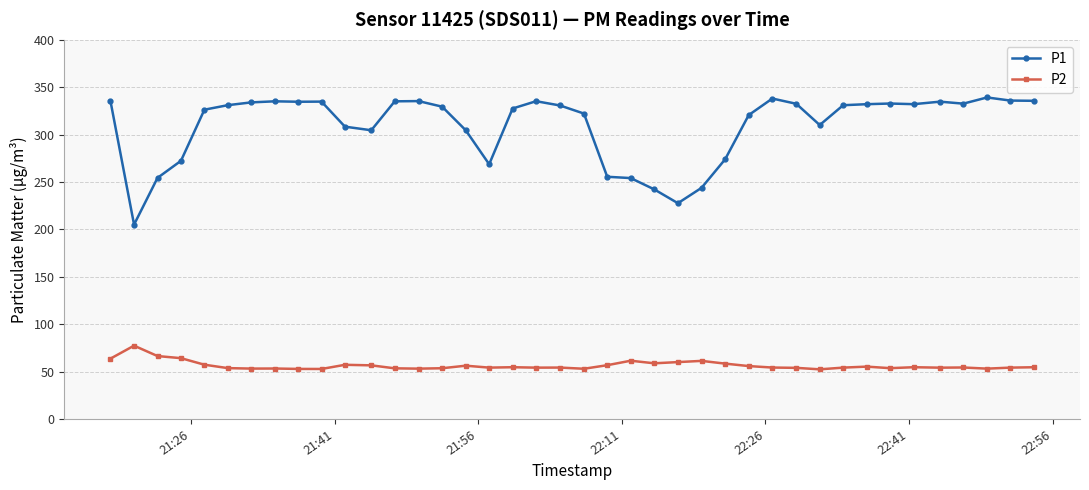

What is the maximum value shown in the chart?

339.2